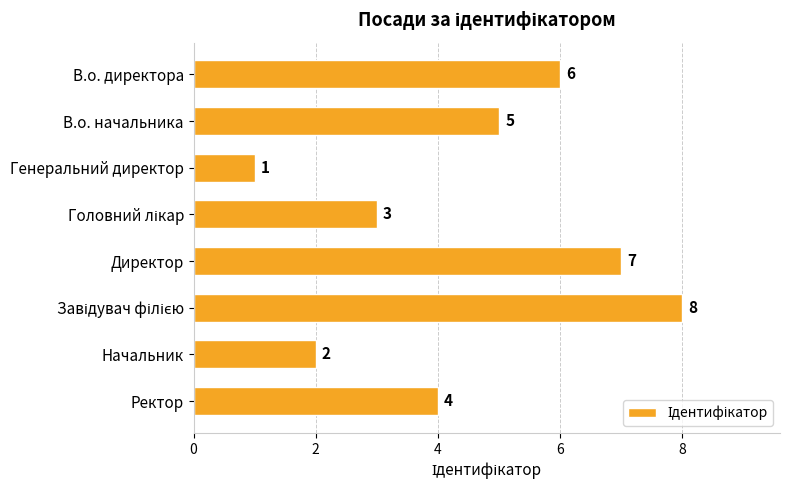

Are the bars grouped side by side (vs. stacked)?

No